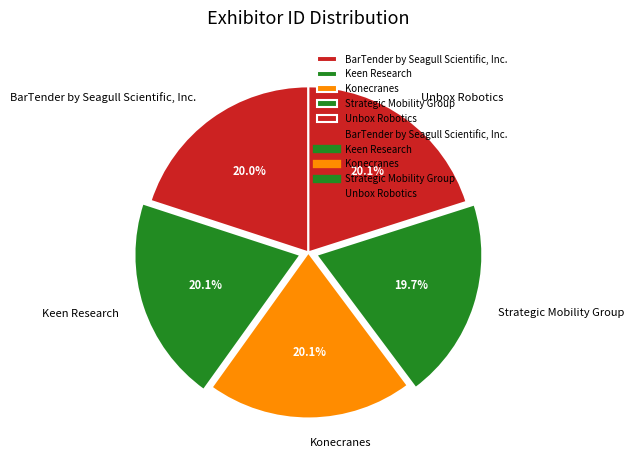

What percentage is NOT represented by Unbox Robotics?

79.9%